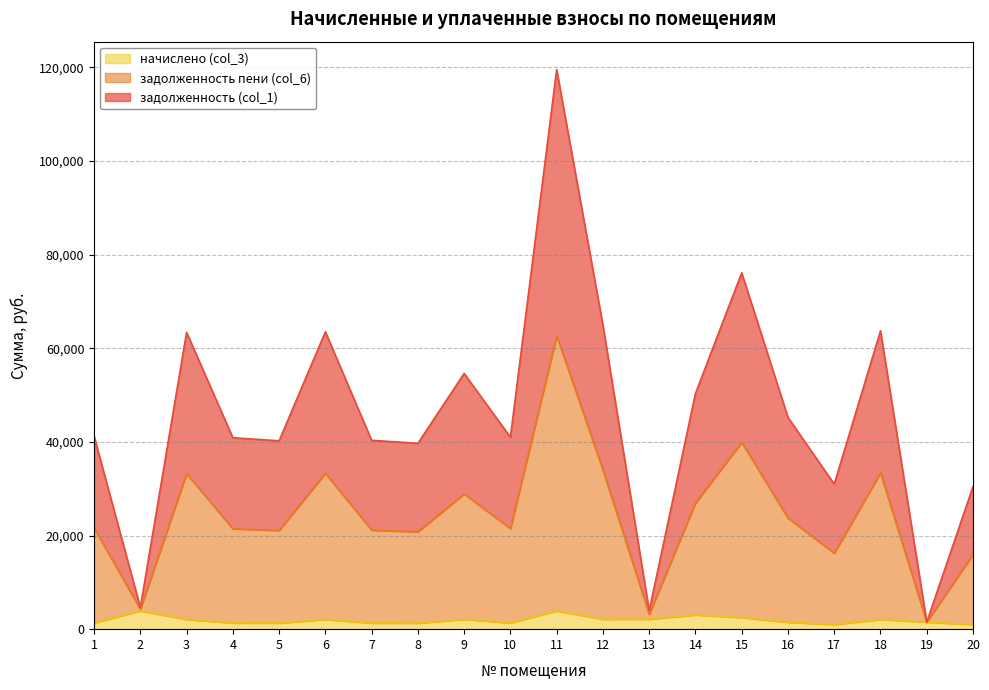

True or false: задолженность пени (col_6) has a value of 3266.0 at 17.

False